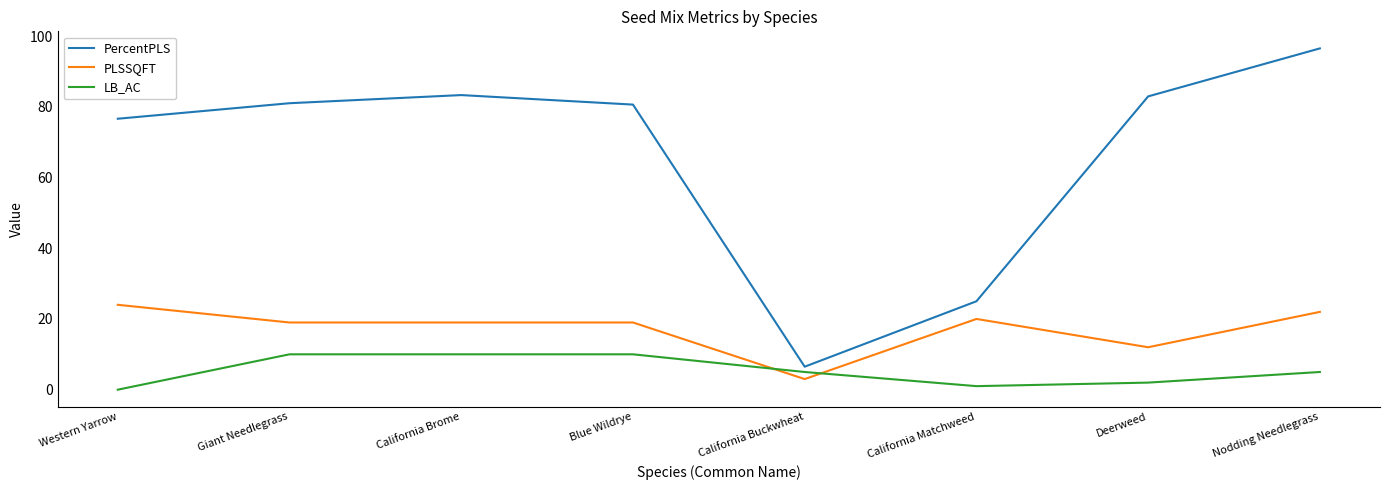

After their last crossing, which series has the higher values: PLSSQFT or LB_AC?

PLSSQFT